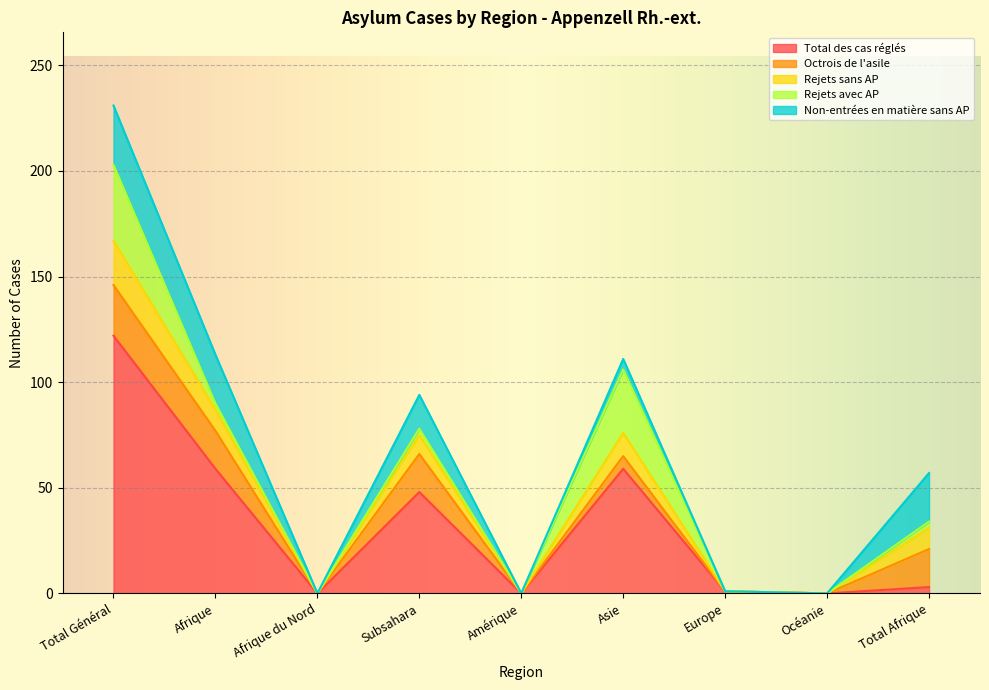

Where is Rejets avec AP nearest to the value 18?

Asie